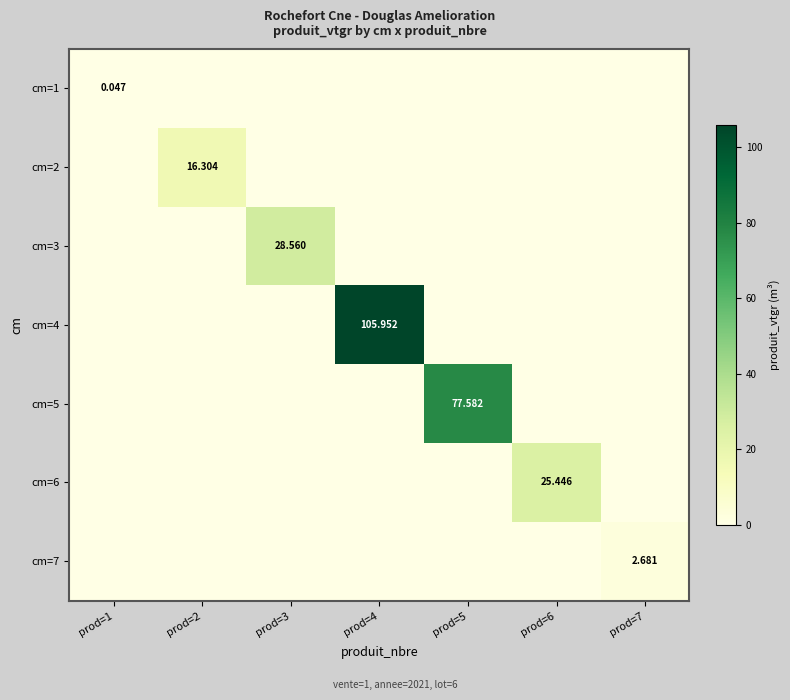

What is the difference between the maximum and minimum values in the cm=3 series?

28.6